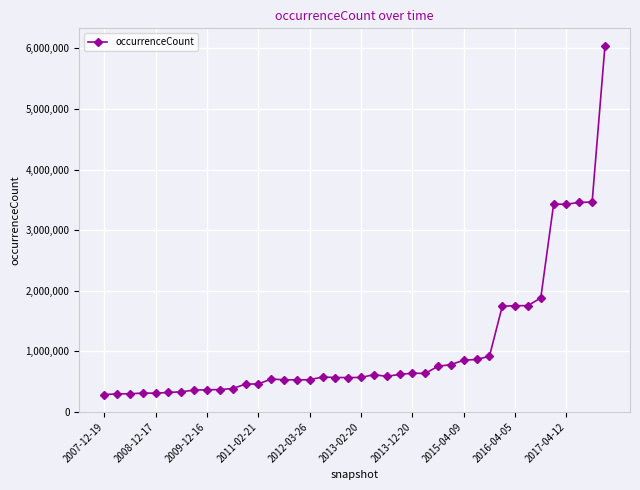

True or false: there are more than 1 points higher than both neighbors.

True